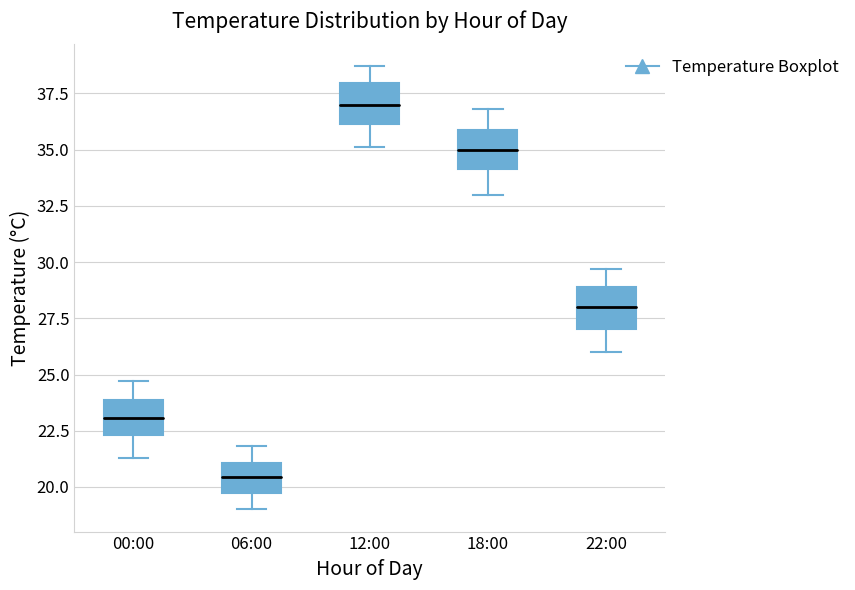

Reading left to right, transcribe this box plot: for each box, give where its median line is, the range the box spans, and where its two whiskers end, as read against the y-axis. The values are not printed on the chart, so give them approximately, as read against the axis.

00:00: median 23.0, box 22.5 to 24.0, whiskers 21.5 to 24.5
06:00: median 20.5, box 19.5 to 21.0, whiskers 19.0 to 22.0
12:00: median 37.0, box 36.0 to 38.0, whiskers 35.0 to 38.5
18:00: median 35.0, box 34.0 to 36.0, whiskers 33.0 to 37.0
22:00: median 28.0, box 27.0 to 29.0, whiskers 26.0 to 29.5